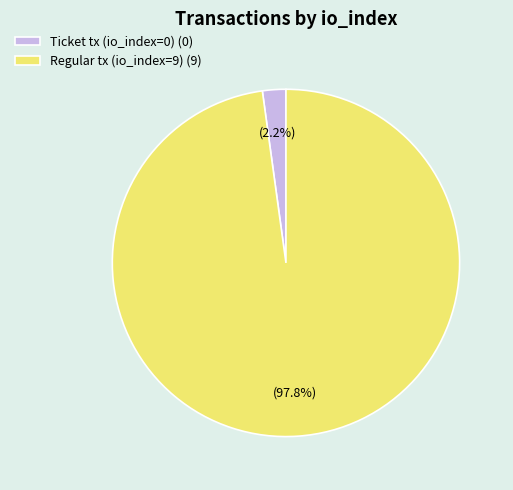

To the nearest percent, what portion does Regular tx (io_index=9) represent?

98%